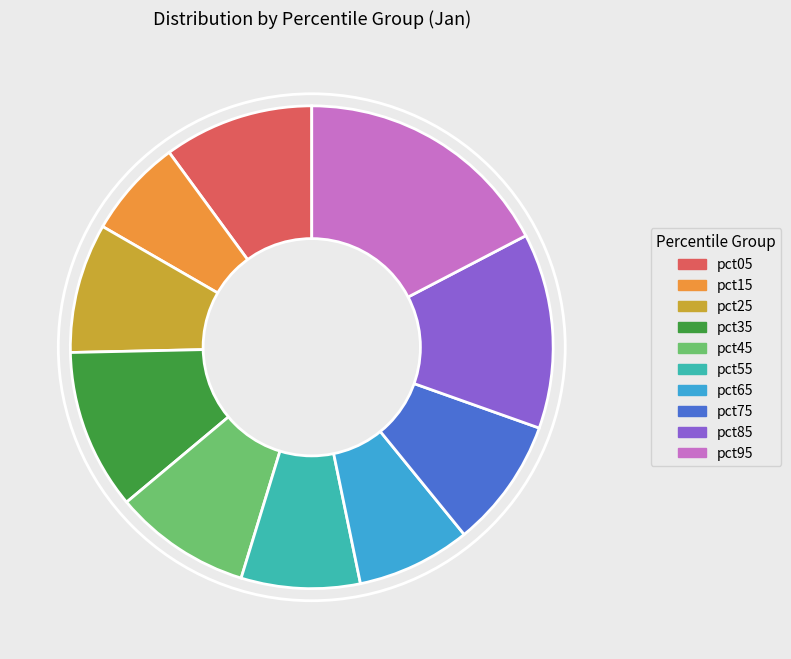

Is it true that pct05 is 4% of the pie?

False